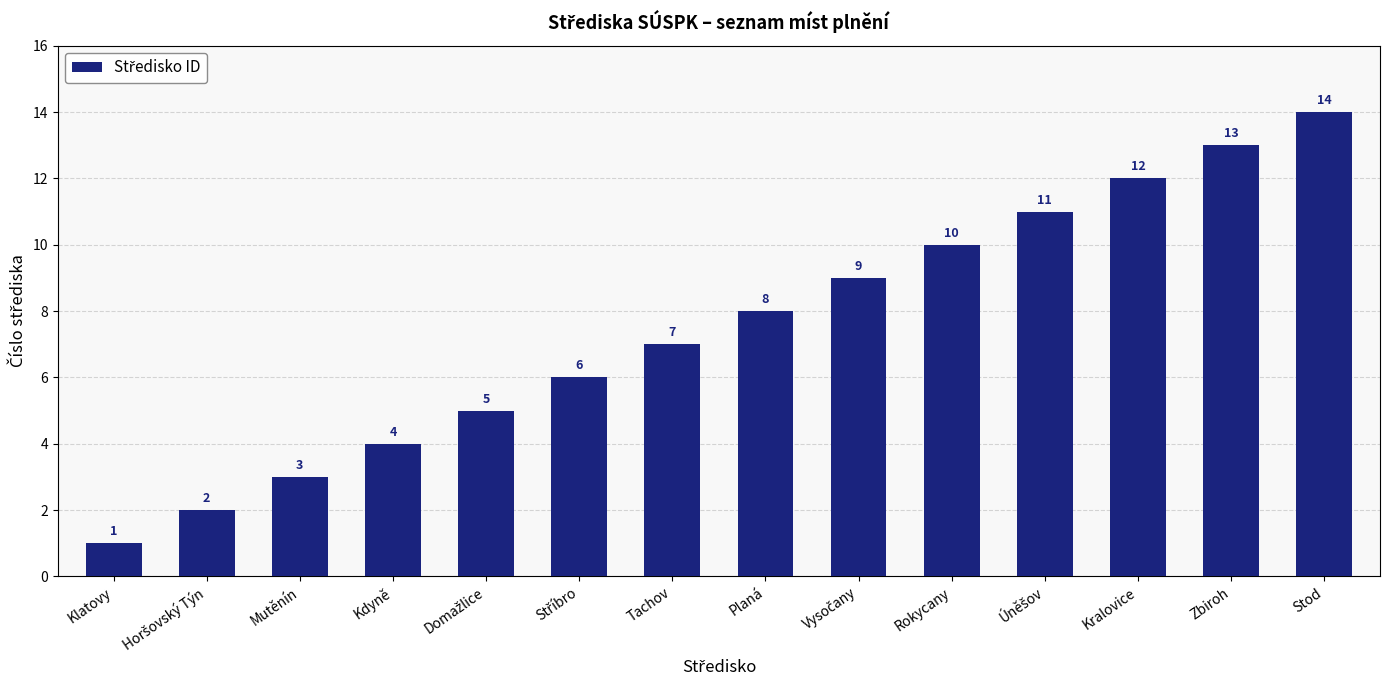

At which category does the chart reach its peak across all series?

Stod